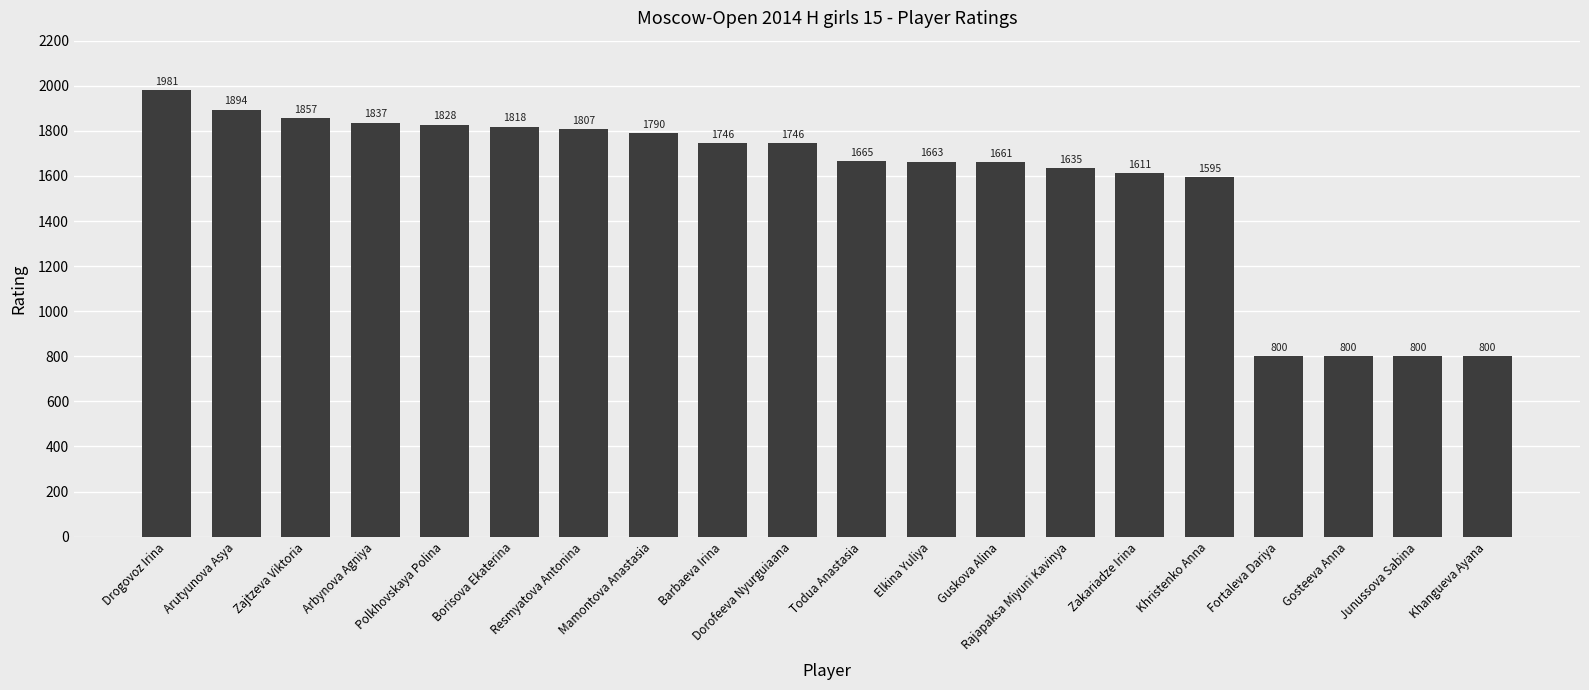

The value at Arbynova Agniya is 1837. True or false?

True